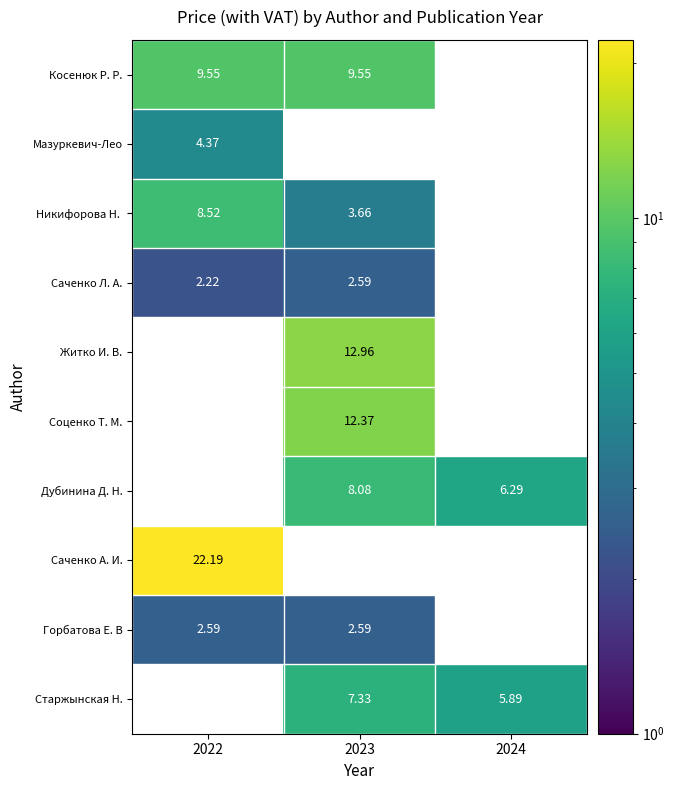

True or false: Косенюк Р. Р. has a value of 13.0 at 2023.

False